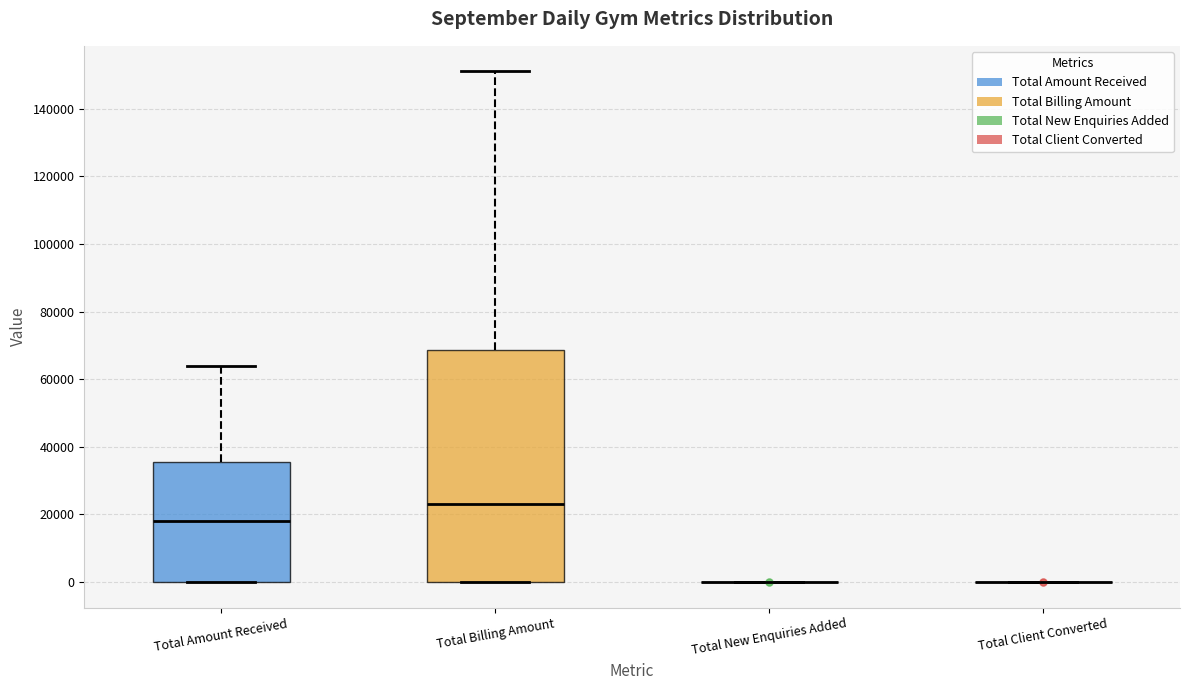

Reading left to right, read every box against the y-axis: the position of its median line, the range the box covers, and the ends of its whiskers. The values are not printed on the chart, so give them approximately, as read against the axis.

Total Amount Received: median 18000, box 0 to 36000, whiskers 0 to 64000
Total Billing Amount: median 22000, box 0 to 68000, whiskers 0 to 152000
Total New Enquiries Added: box collapsed to a line at 0, whiskers 0 to 0
Total Client Converted: box collapsed to a line at 0, whiskers 0 to 0